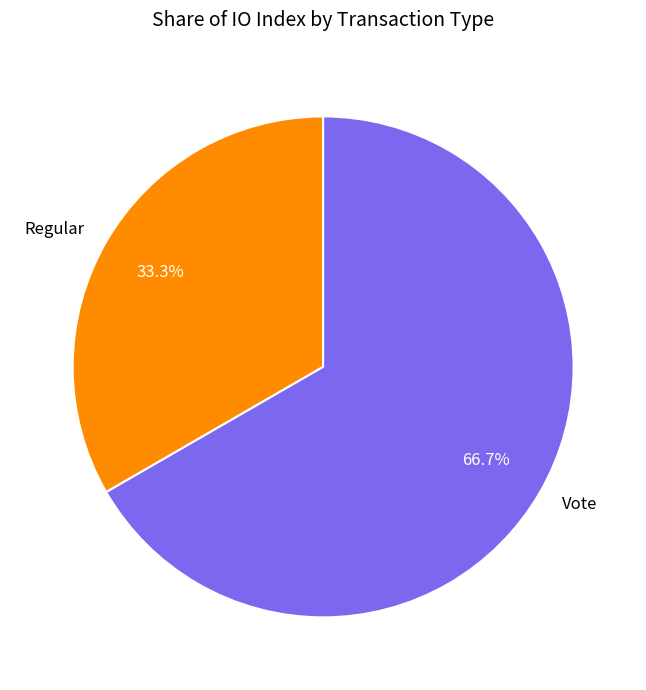

Which category has the biggest portion of the pie?

Vote